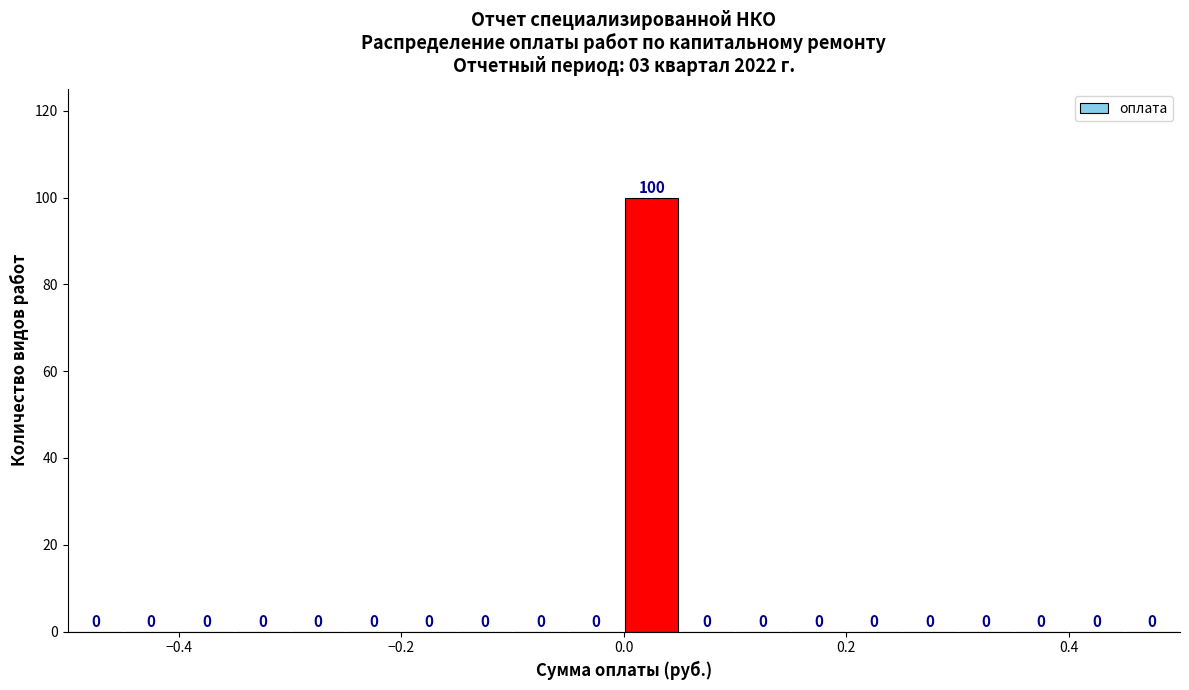

Read against the x-axis, roughly where is the centre of the tallest bar?

0.02